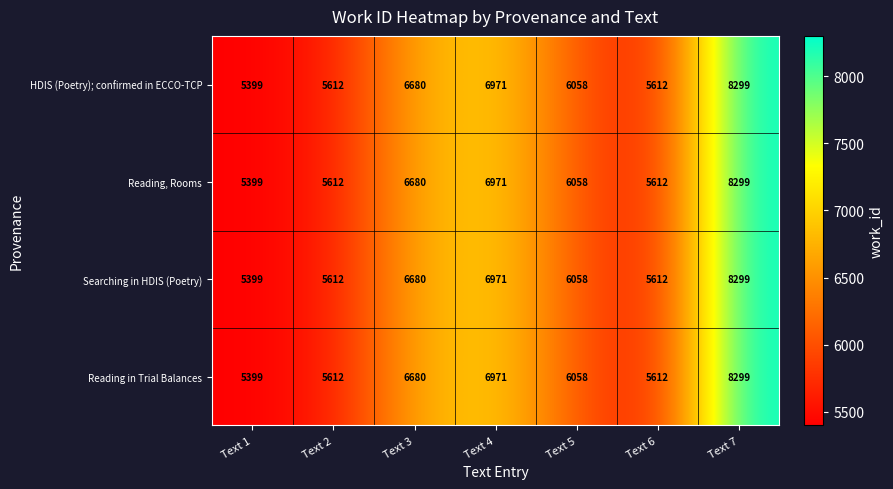

At which category is the sum across all series the highest?

Text 7